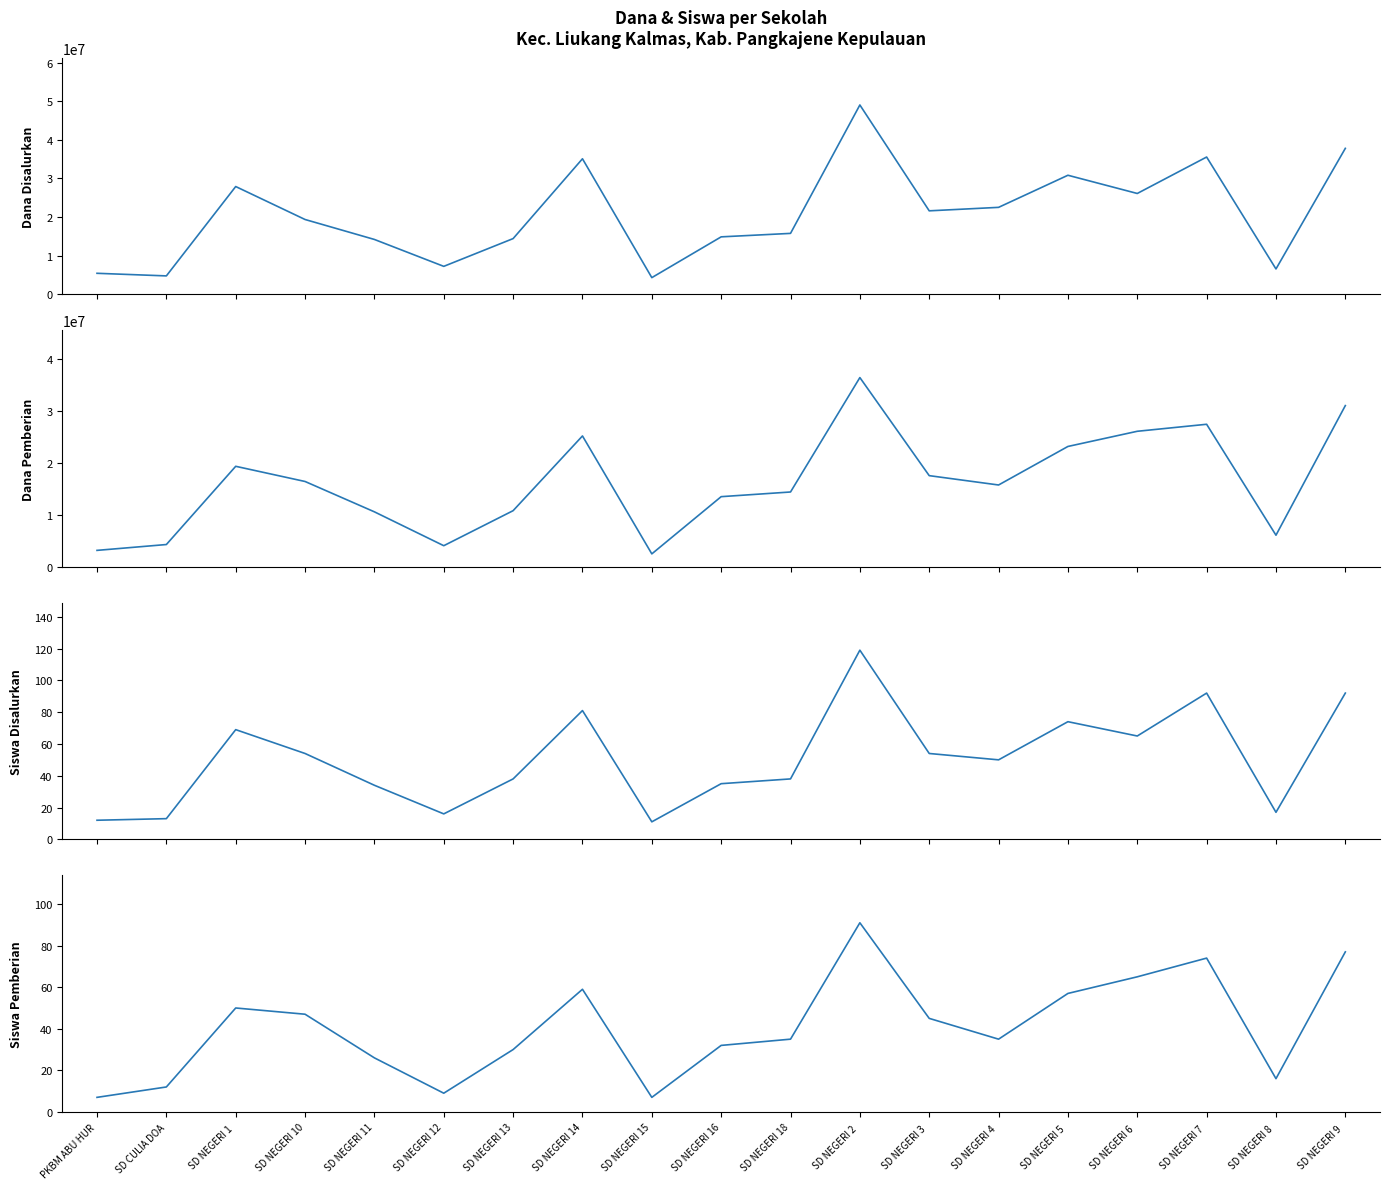

Reading left to right, what are all the values shown in this chart?

Dana Disalurkan: 5400000	4725000	27900000	19350000	14175000	7200000	14400000	35100000	4275000	14850000	15750000	49050000	21600000	22500000	30825000	26100000	35550000	6525000	37800000
Dana Pemberian: 3150000	4275000	19350000	16425000	10575000	4050000	10800000	25200000	2475000	13500000	14400000	36450000	17550000	15750000	23175000	26100000	27450000	6075000	31050000
Siswa Disalurkan: 12	13	69	54	34	16	38	81	11	35	38	119	54	50	74	65	92	17	92
Siswa Pemberian: 7	12	50	47	26	9	30	59	7	32	35	91	45	35	57	65	74	16	77